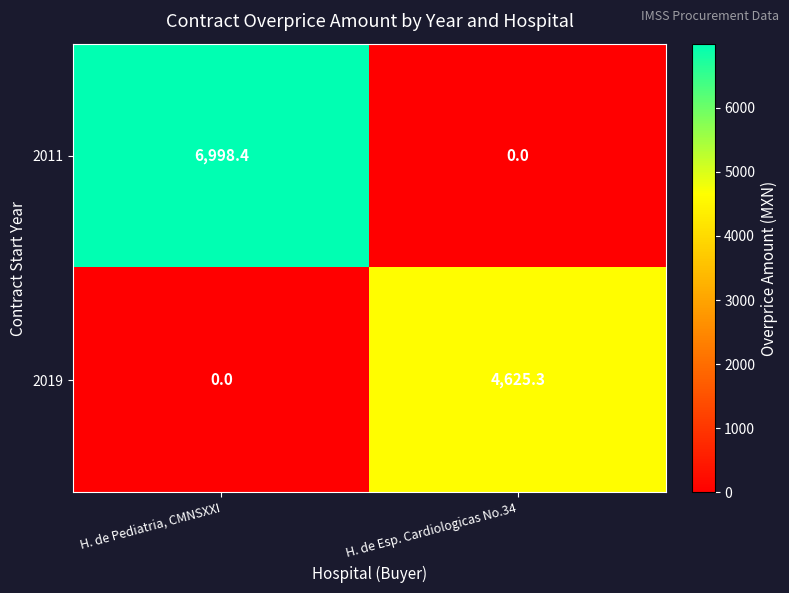

What is the highest value of the 2011 series?

6998.4